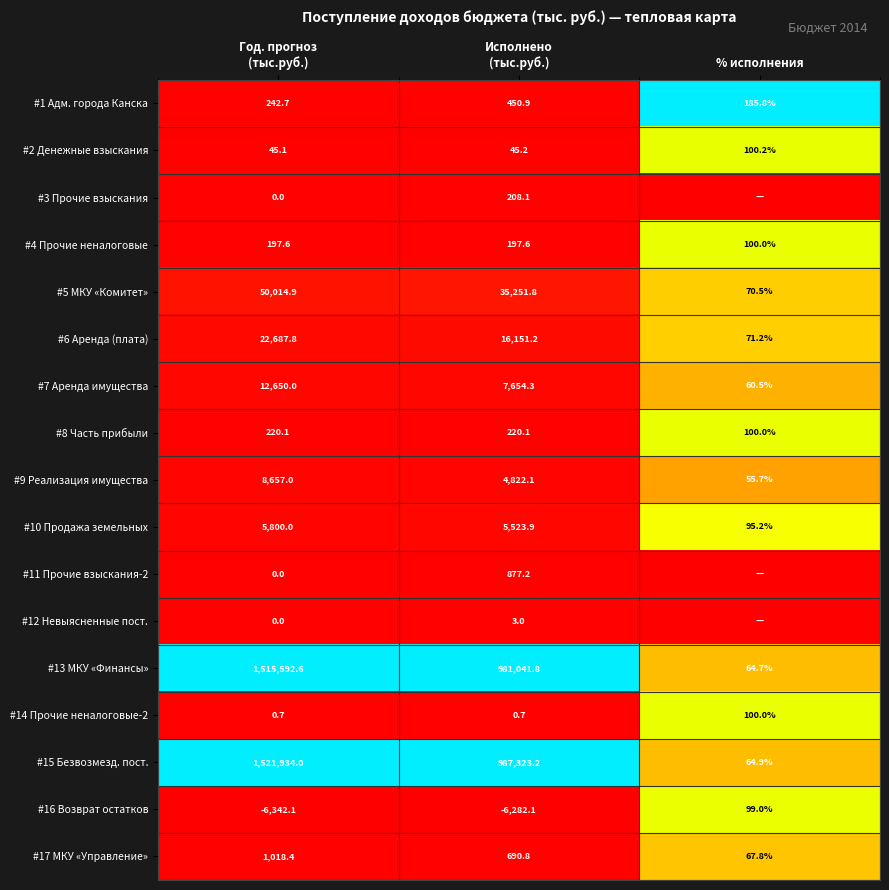

The #17 МКУ «Управление» series shows 16.5 at % исполнения. True or false?

False